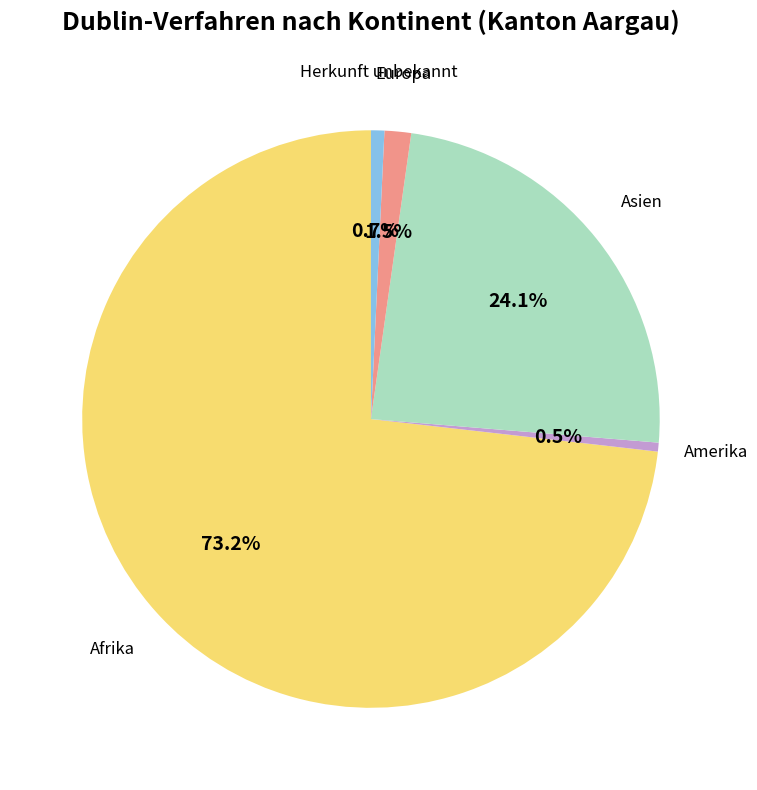

Is there any slice that represents more than half of the pie?

Yes